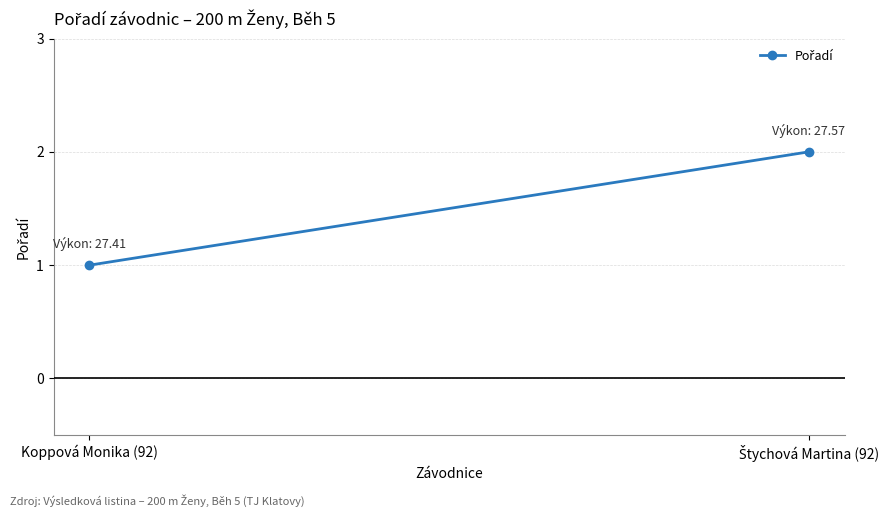

What is the ratio of the value at Koppová Monika (92) to the value at Štychová Martina (92)?

0.5